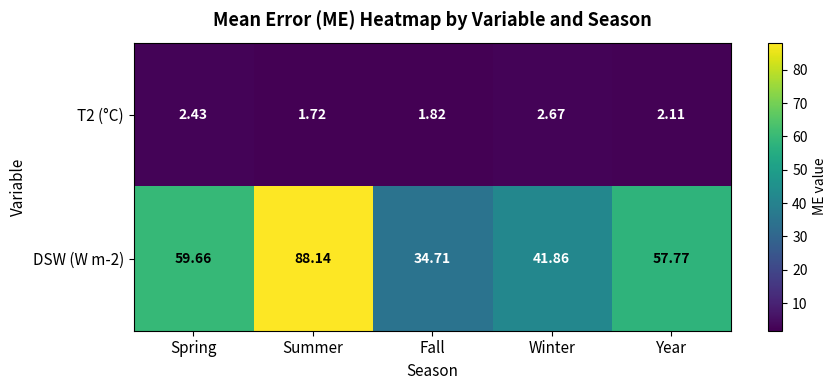

Which series changed the most between Fall and Winter?

DSW (W m-2)